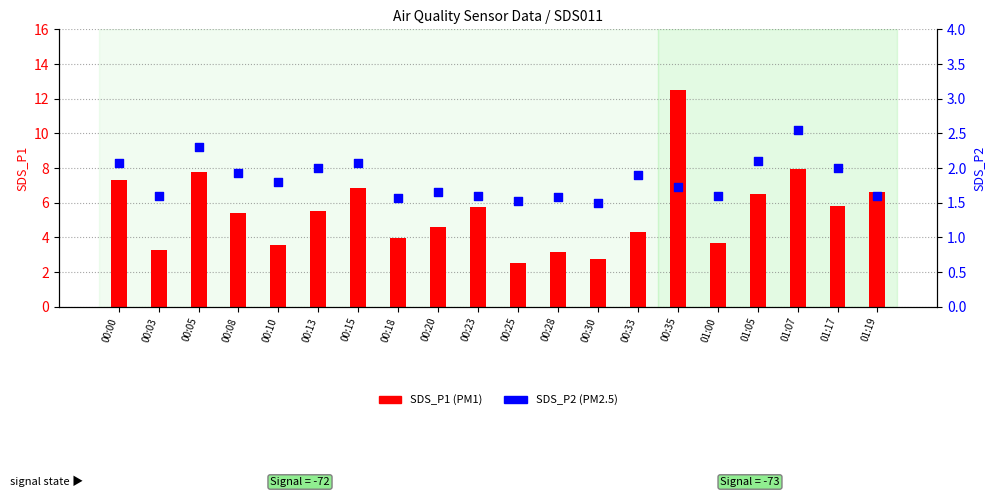

What are all the series names shown in the legend?

SDS_P1, SDS_P2